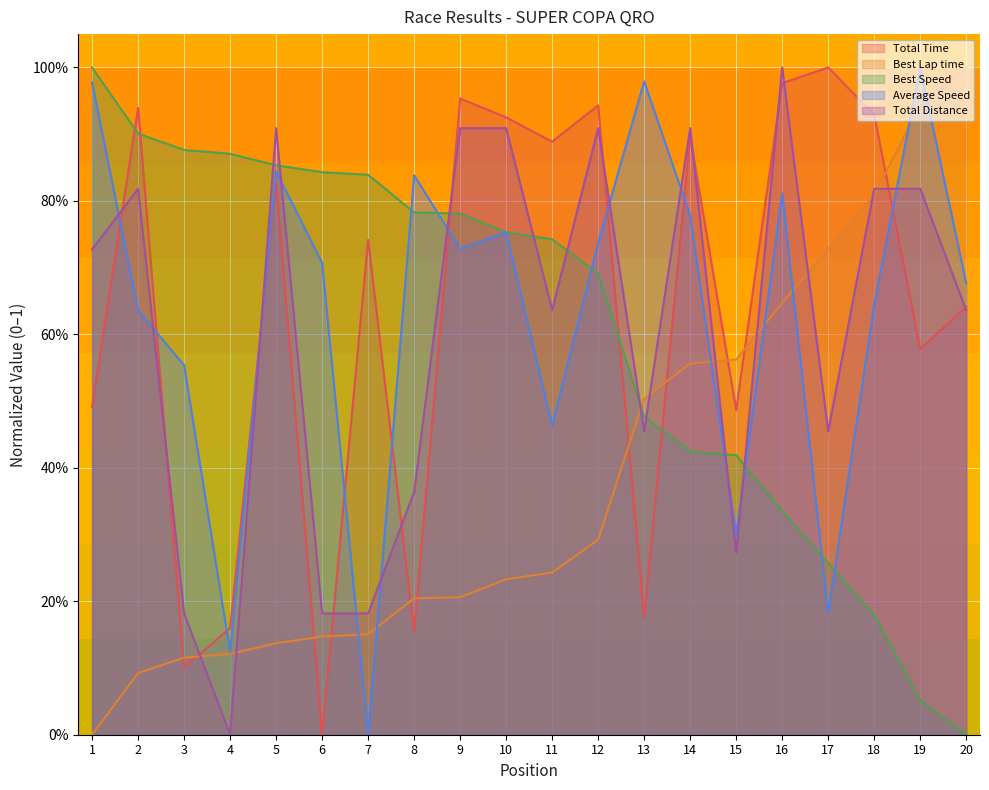

Reading left to right, what are all the values shown in this chart?

Total Time: 1=0.5	2=0.9	3=0.1	4=0.2	5=0.8	6=0.0	7=0.7	8=0.2	9=1.0	10=0.9	11=0.9	12=0.9	13=0.2	14=0.9	15=0.5	16=1.0	17=1.0	18=0.9	19=0.6	20=0.6
Best Lap time: 1=0.0	2=0.1	3=0.1	4=0.1	5=0.1	6=0.1	7=0.2	8=0.2	9=0.2	10=0.2	11=0.2	12=0.3	13=0.5	14=0.6	15=0.6	16=0.6	17=0.7	18=0.8	19=0.9	20=1.0
Best Speed: 1=1.0	2=0.9	3=0.9	4=0.9	5=0.9	6=0.8	7=0.8	8=0.8	9=0.8	10=0.8	11=0.7	12=0.7	13=0.5	14=0.4	15=0.4	16=0.3	17=0.3	18=0.2	19=0.1	20=0.0
Average Speed: 1=1.0	2=0.6	3=0.6	4=0.1	5=0.8	6=0.7	7=0.0	8=0.8	9=0.7	10=0.8	11=0.5	12=0.7	13=1.0	14=0.8	15=0.3	16=0.8	17=0.2	18=0.6	19=1.0	20=0.7
Total Distance: 1=0.7	2=0.8	3=0.2	4=0.0	5=0.9	6=0.2	7=0.2	8=0.4	9=0.9	10=0.9	11=0.6	12=0.9	13=0.5	14=0.9	15=0.3	16=1.0	17=0.5	18=0.8	19=0.8	20=0.6